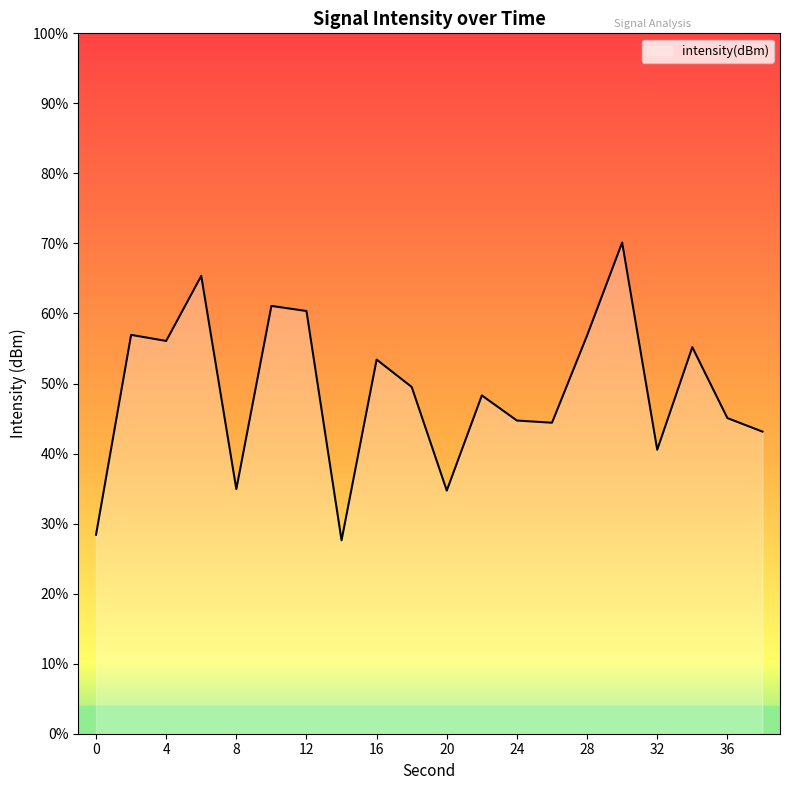

What value does the data have at 8?

-139.3